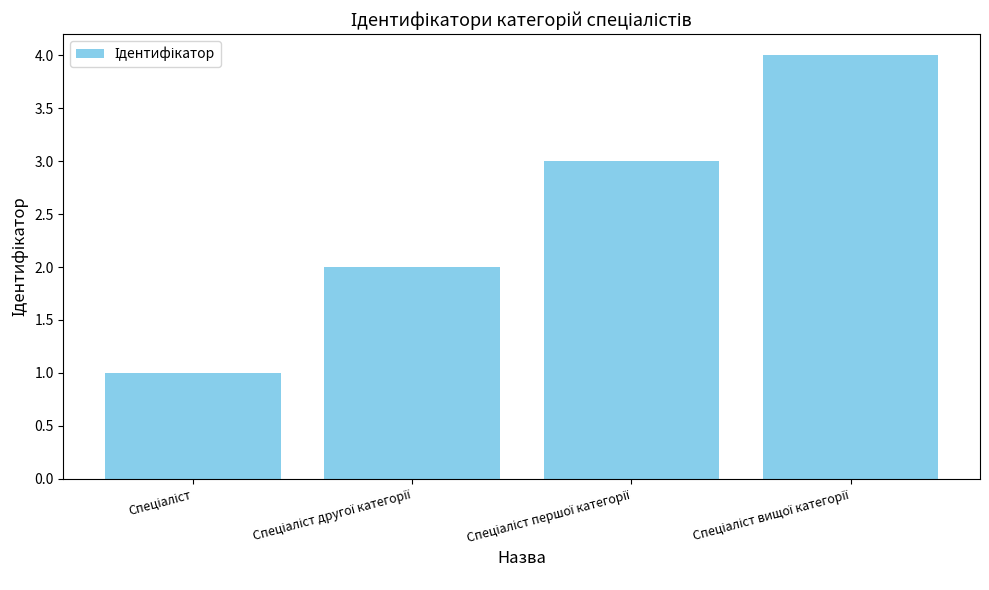

How many categories are shown in the chart?

4